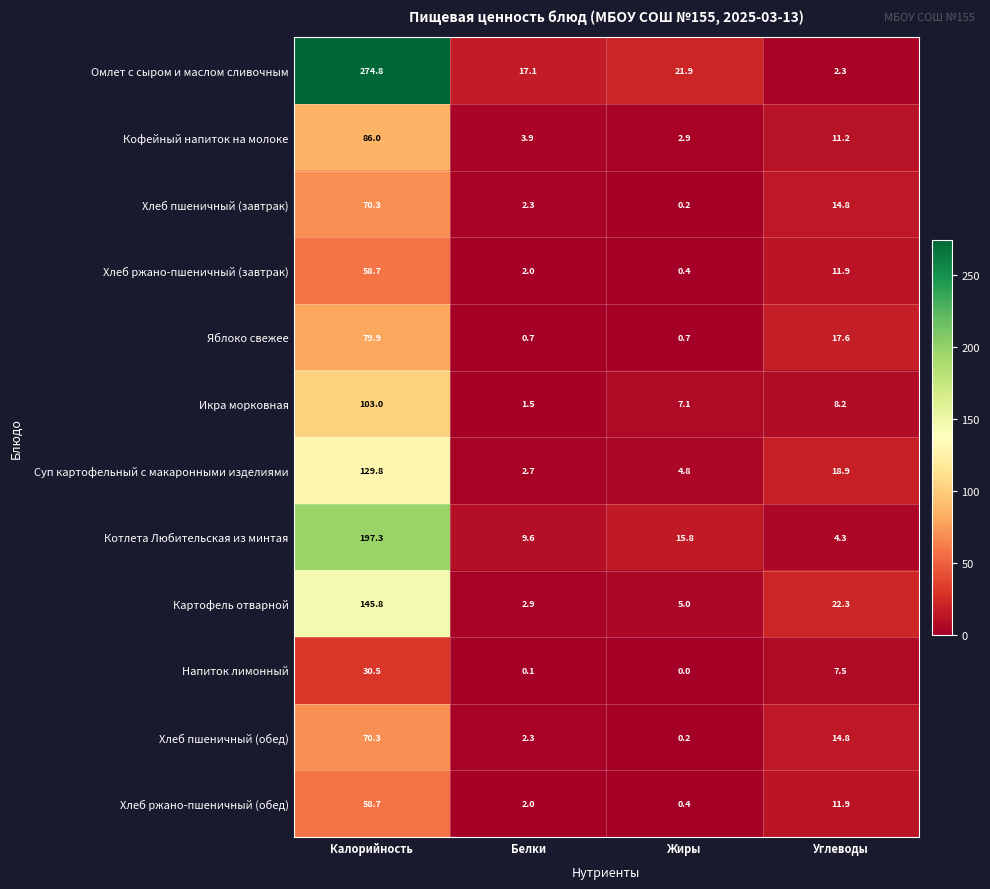

Read the Суп картофельный с макаронными изделиями value at Белки.

2.7